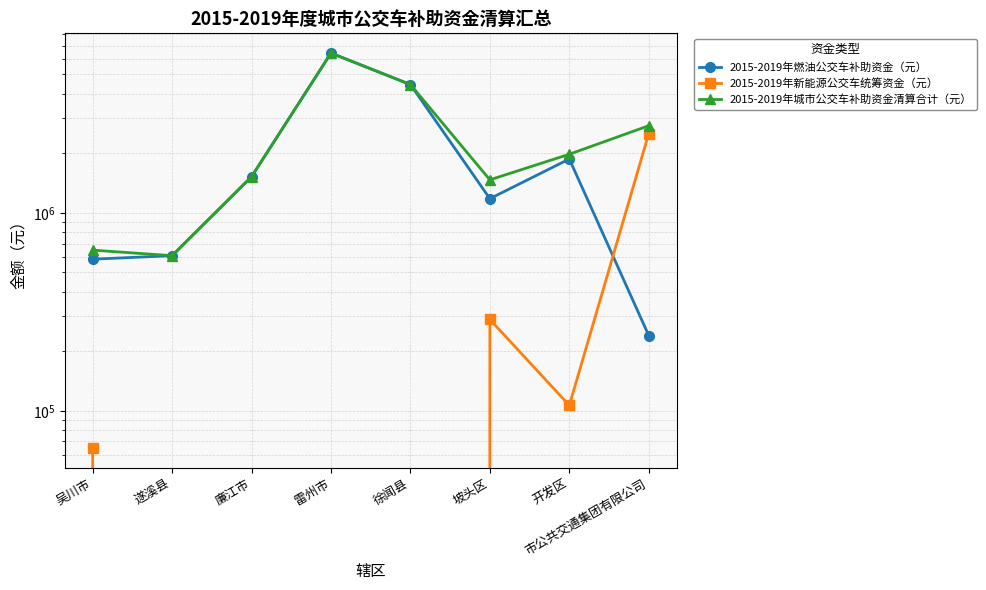

True or false: 2015-2019年城市公交车补助资金清算合计（元） and 2015-2019年燃油公交车补助资金（元） cross at least once.

False